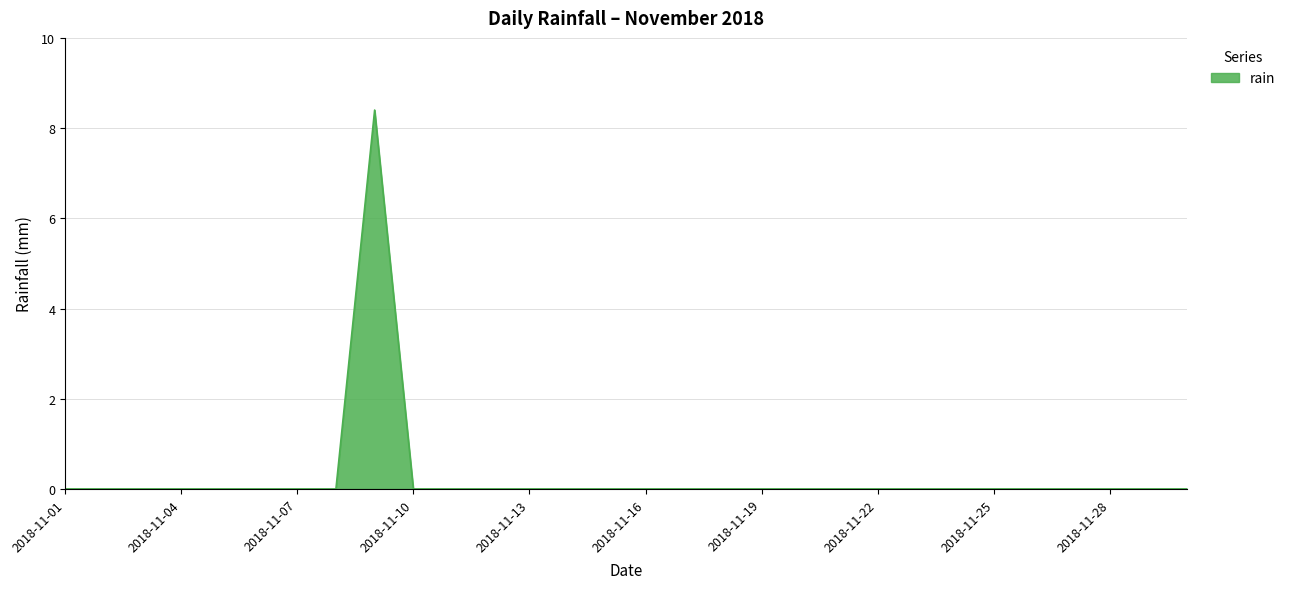

What is the greatest value displayed?

8.4